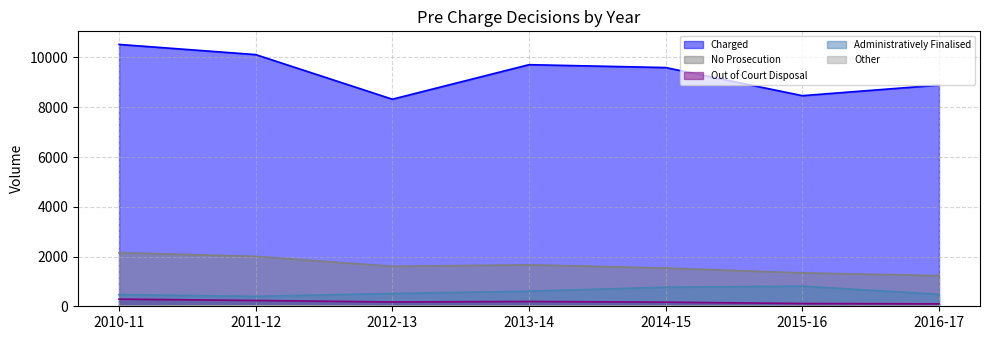

Between 2015-16 and 2016-17, which series saw the biggest shift?

Charged